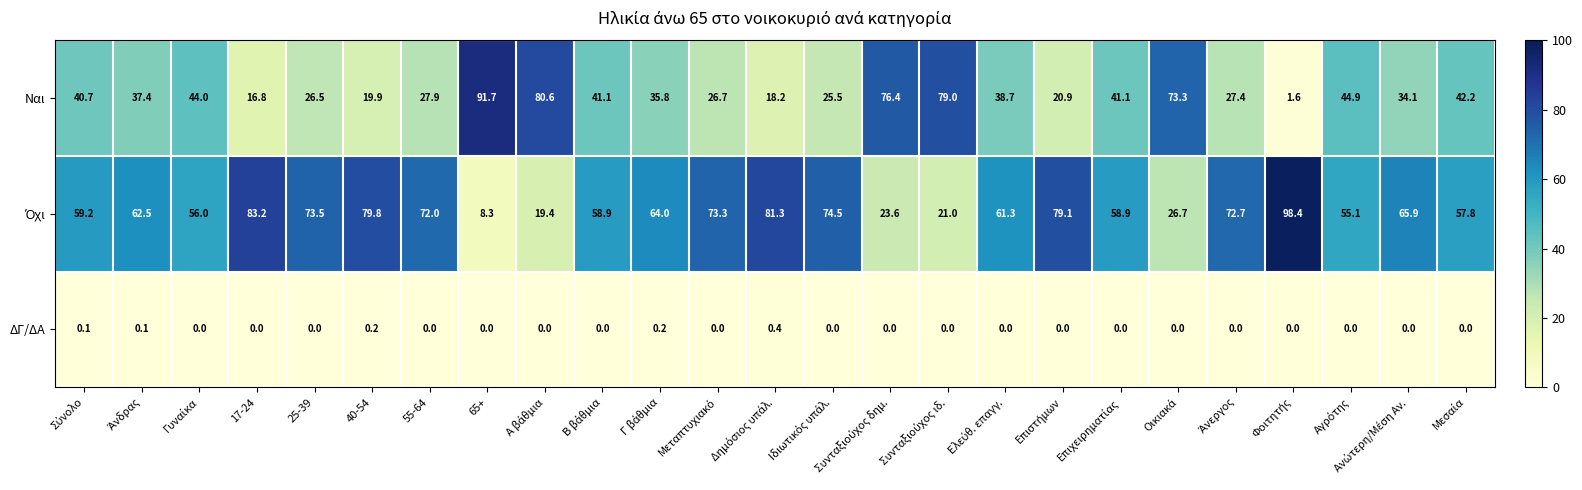

At how many categories does at least one series exceed 35?

25